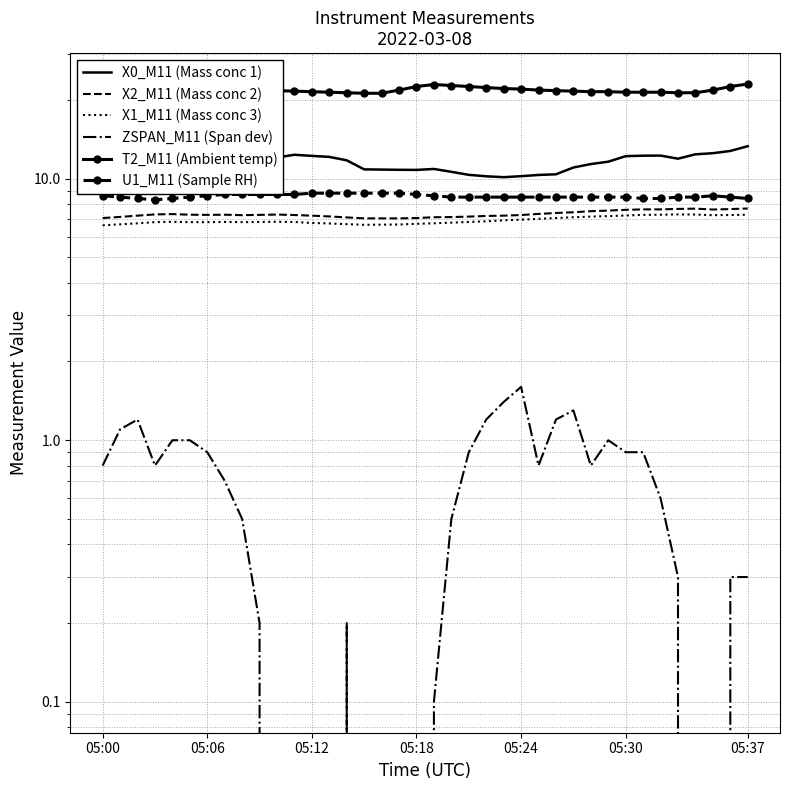

The value of X0_M11 (Mass conc 1) at 10 is 12.0. True or false?

True